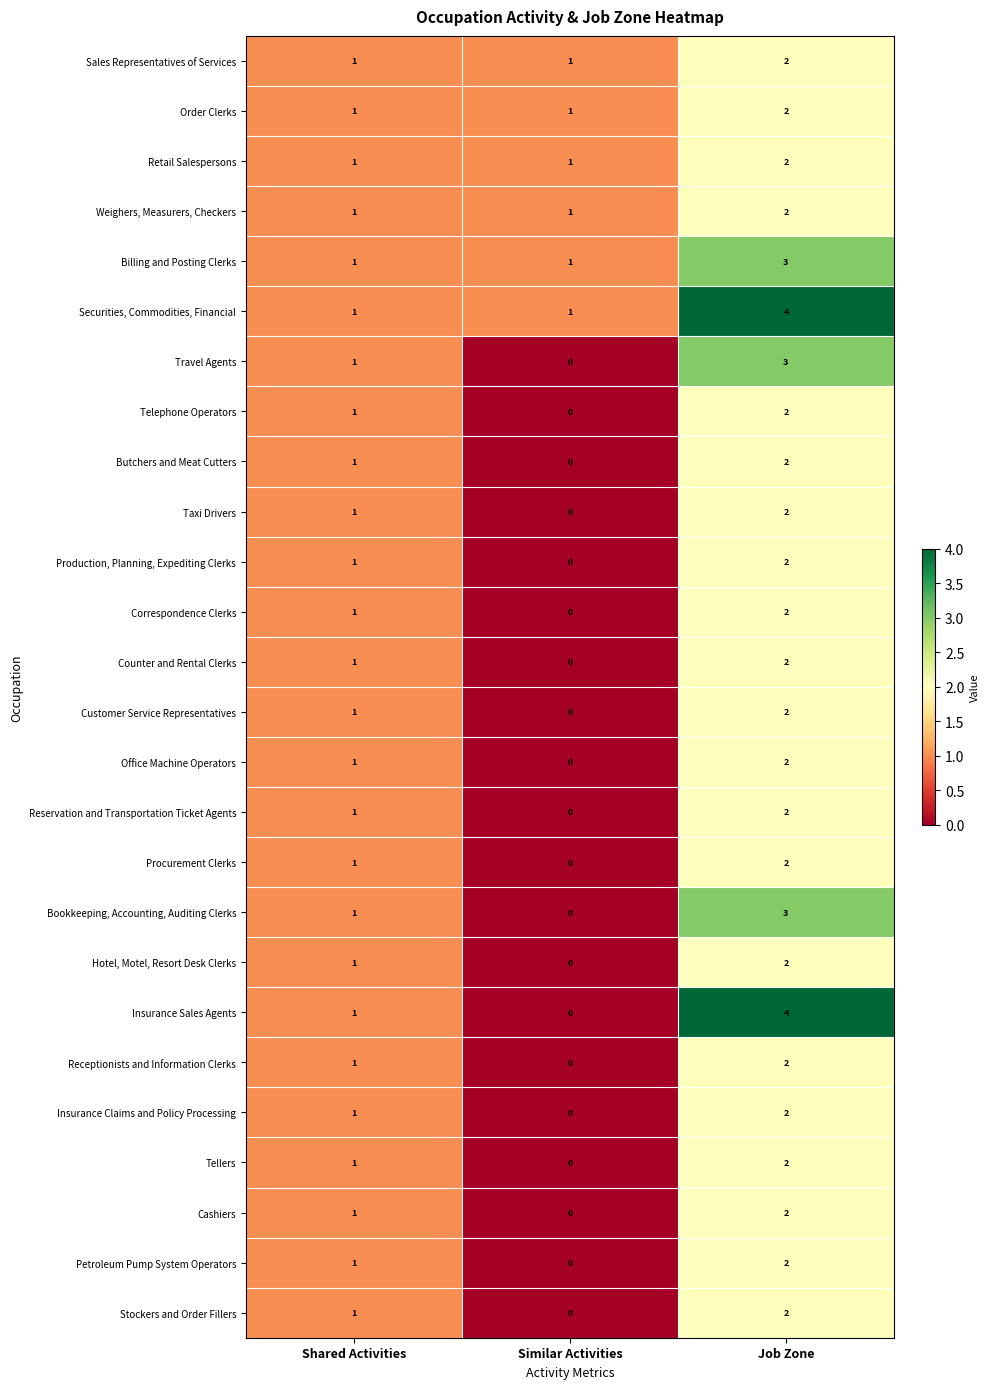

At how many categories does at least one series exceed 0?

3